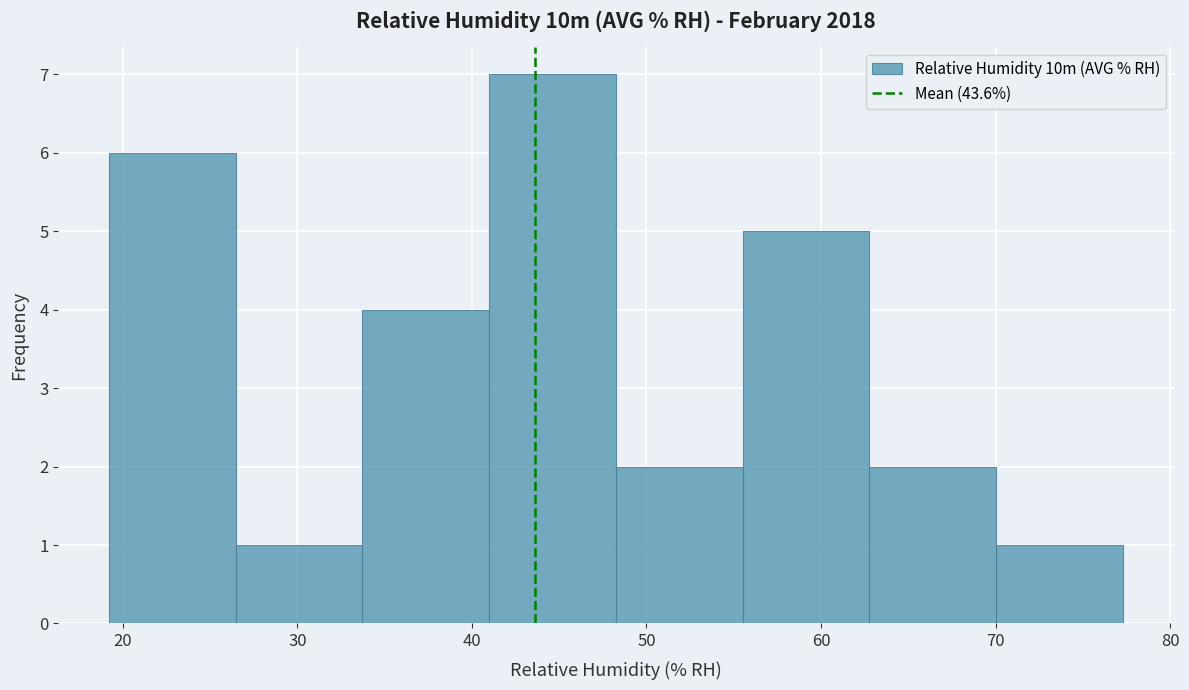

Reading left to right, list every bar in this chart as the range it spans on the x-axis followed by its height. Neither the bar edges nor the heights are printed on the chart, so give them approximately, as read against the axes.

19 to 26: 6
26 to 34: 1
34 to 41: 4
41 to 48: 7
48 to 56: 2
56 to 63: 5
63 to 70: 2
70 to 77: 1